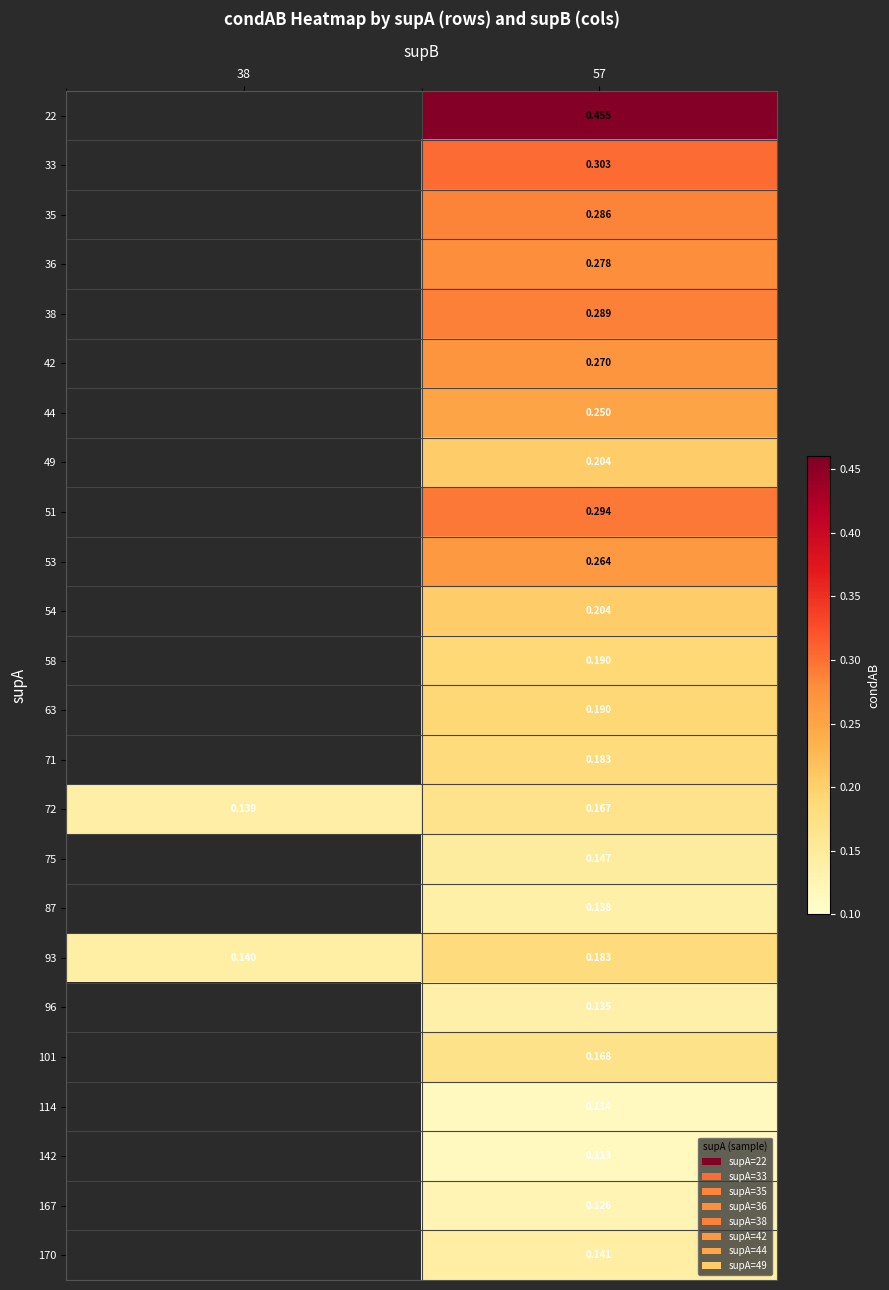

Is the value of 93 at 38 greater than the value of 72 at 57?

No